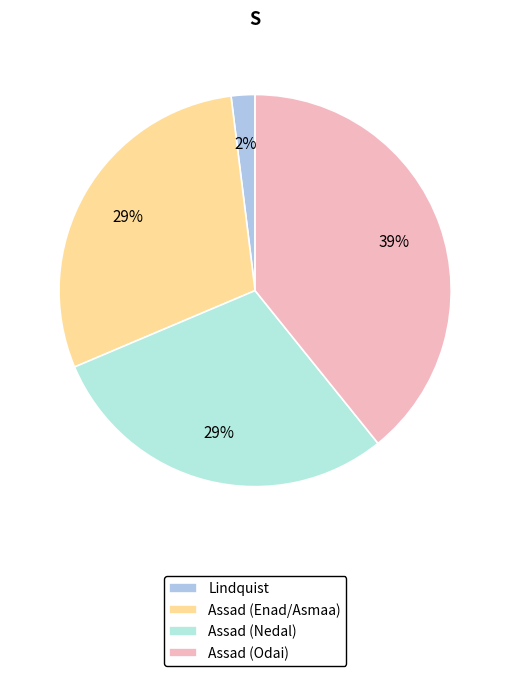

True or false: Assad (Nedal) accounts for 29% of the total.

True